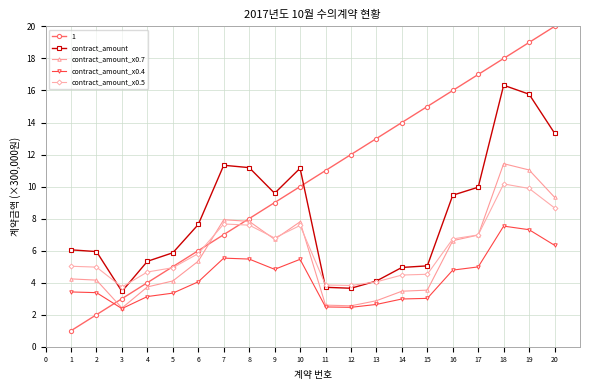

What is the total value across all series at 5?

23.3